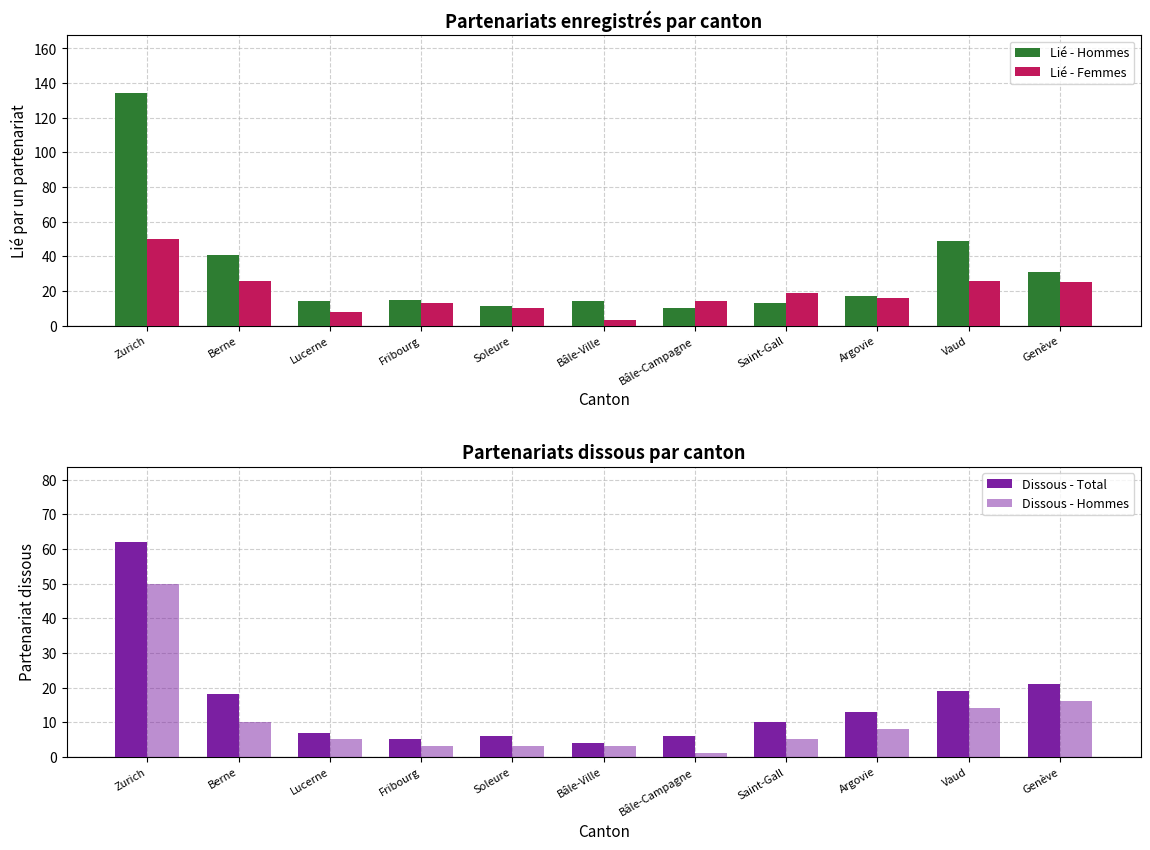

What is the label of the 6th bar from the left?

Bâle-Ville